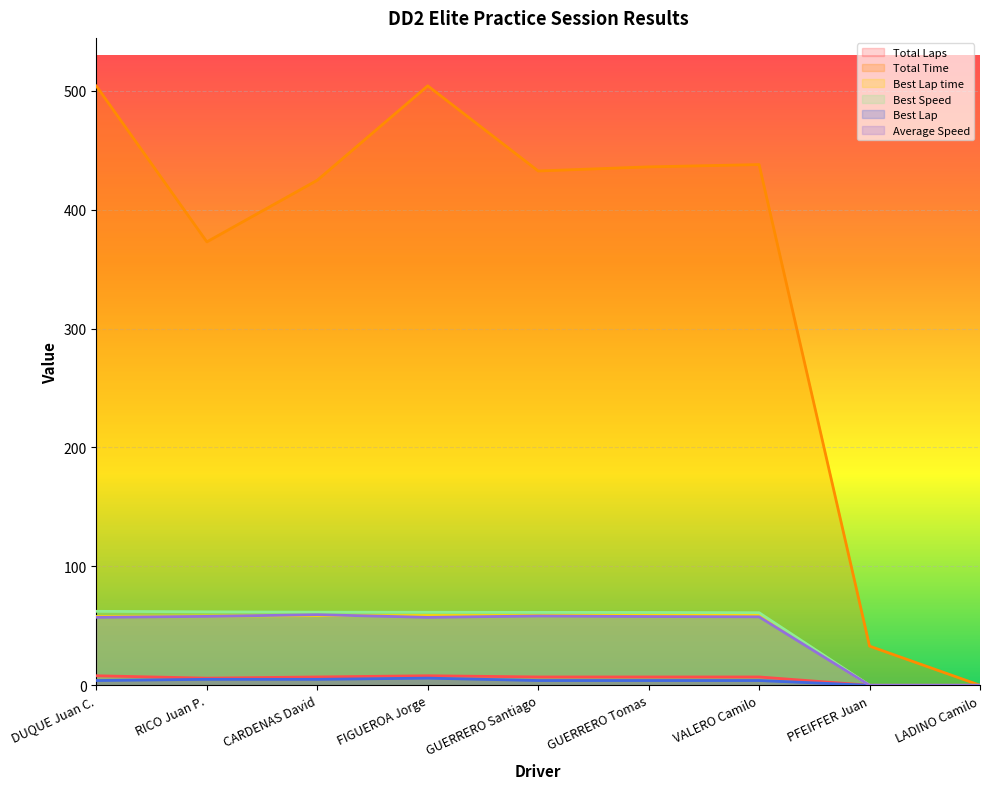

At which category is the sum across all series the highest?

FIGUEROA Jorge